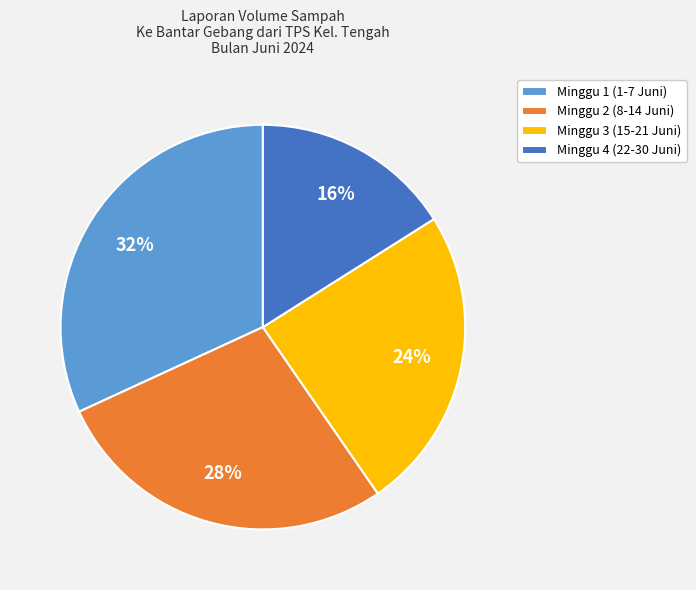

Is it true that Minggu 3 (15-21 Juni) is 34% of the pie?

False